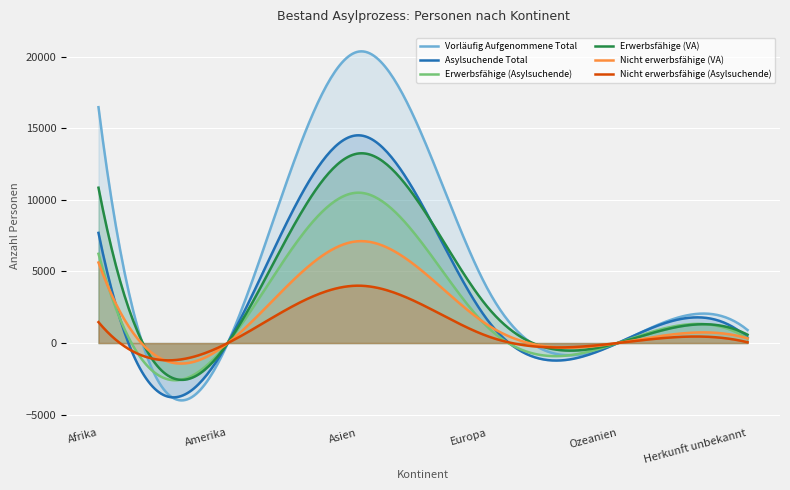

True or false: Vorläufig Aufgenommene Total has a value of 0 at Ozeanien.

True